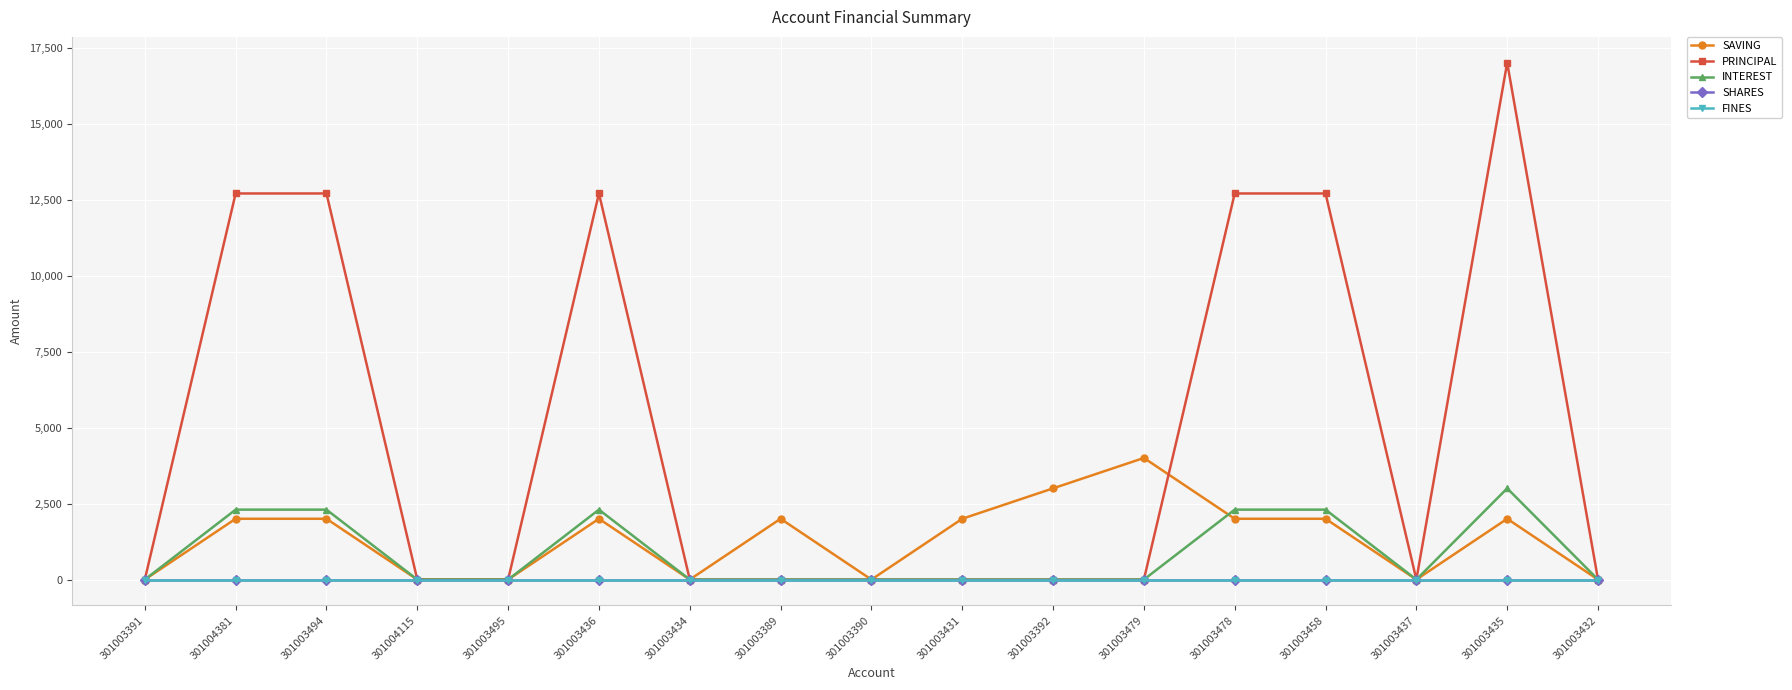

How many interior local valleys does the INTEREST series have?

1